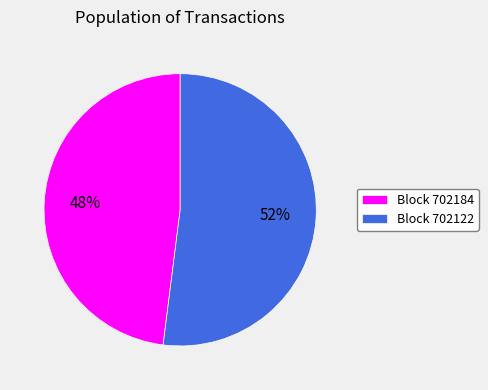

Does Block 702122 represent more than half of the total?

Yes